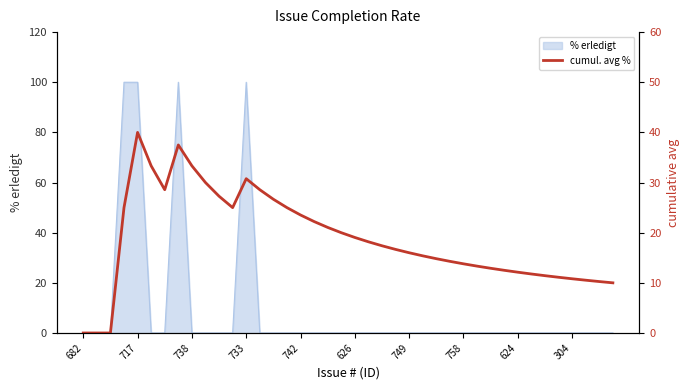

Is it true that % erledigt equals -59 at 626?

False